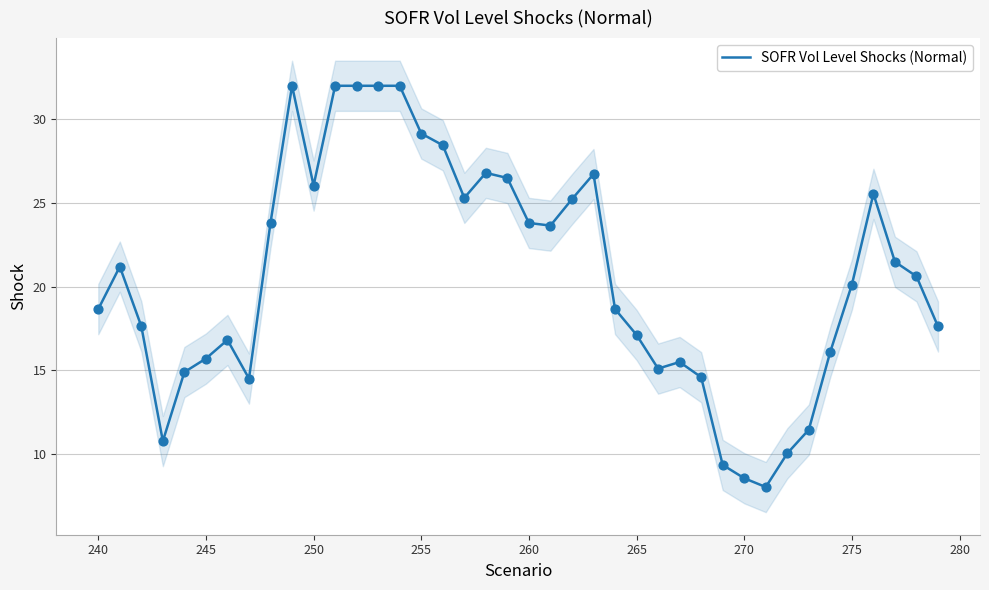

True or false: SOFR Vol Level Shocks (Normal) has a value of 20.1 at 275.

True